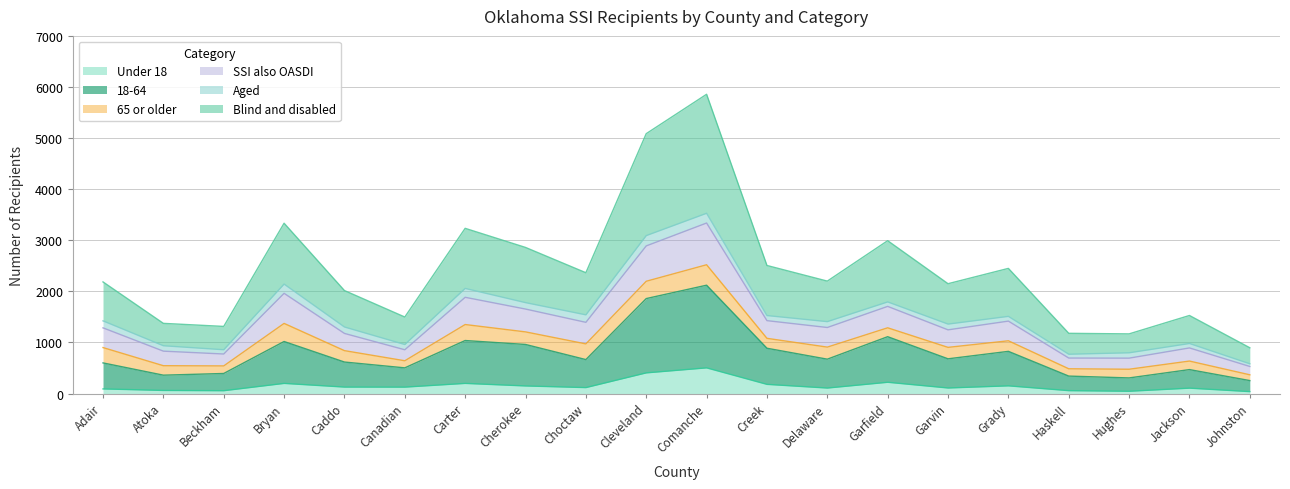

What position from the left is Bryan?

4